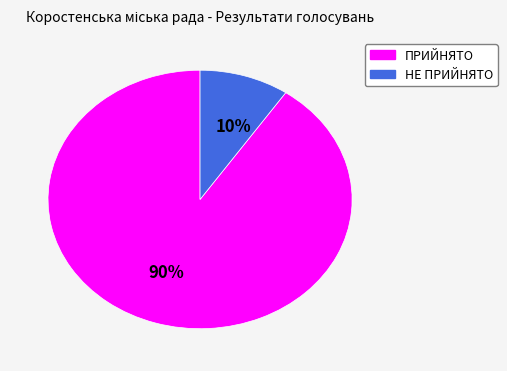

Combined, do ПРИЙНЯТО and НЕ ПРИЙНЯТО account for over 50%?

Yes